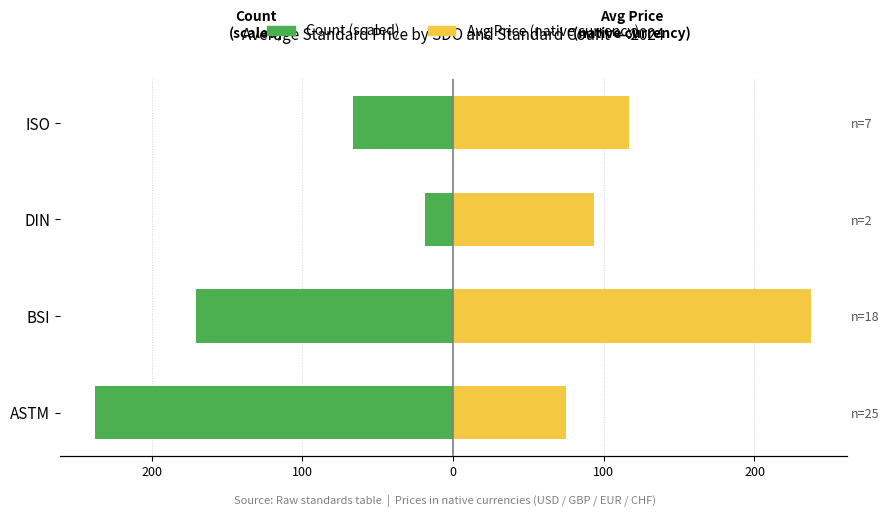

What is the difference between the maximum and second lowest values in the Avg Price (native currency) series?

143.6